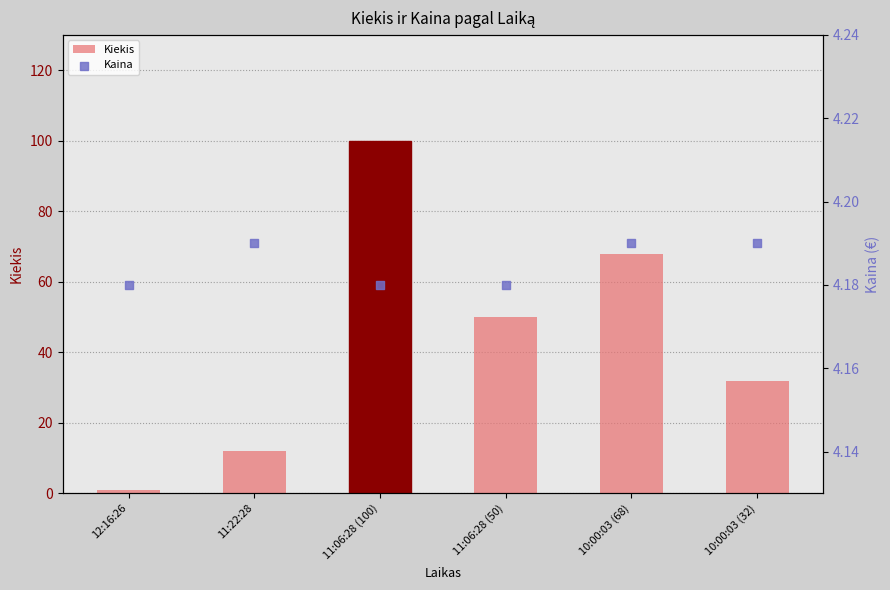

At which category is the sum across all series the highest?

11:06:28 (100)